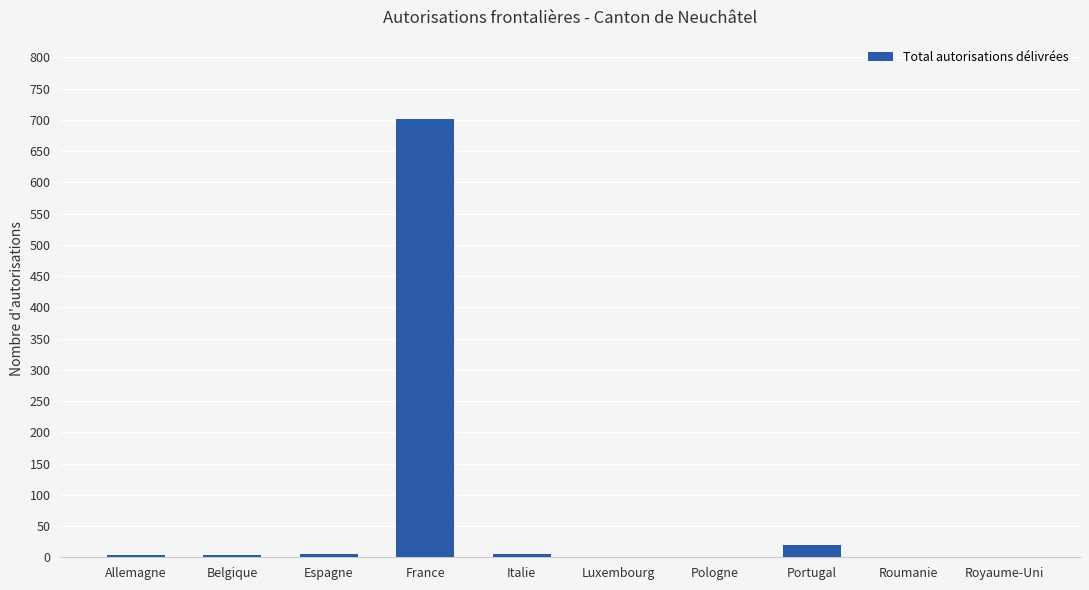

Is it true that the value at France is 702?

True